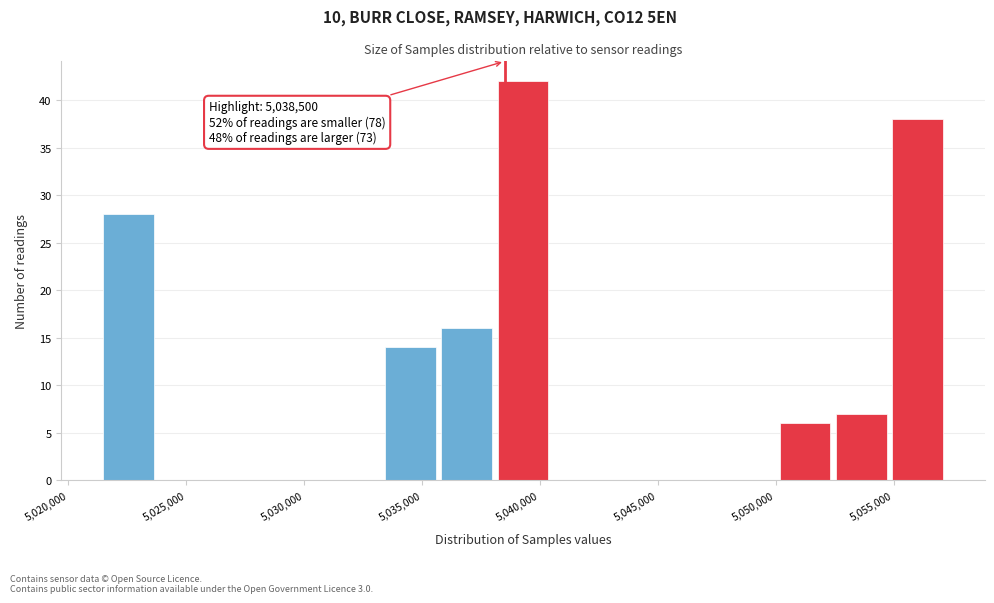

Which range on the x-axis has the tallest bar?

5038000 to 5040500